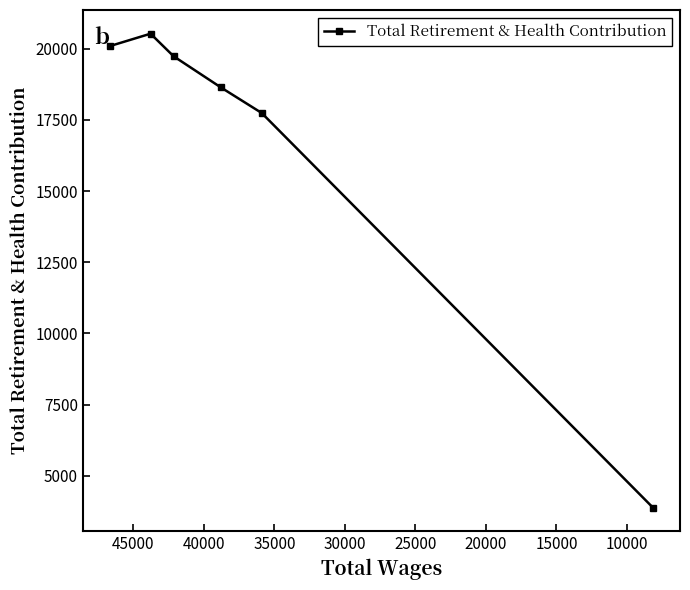

What is the minimum value shown in the chart?

3882